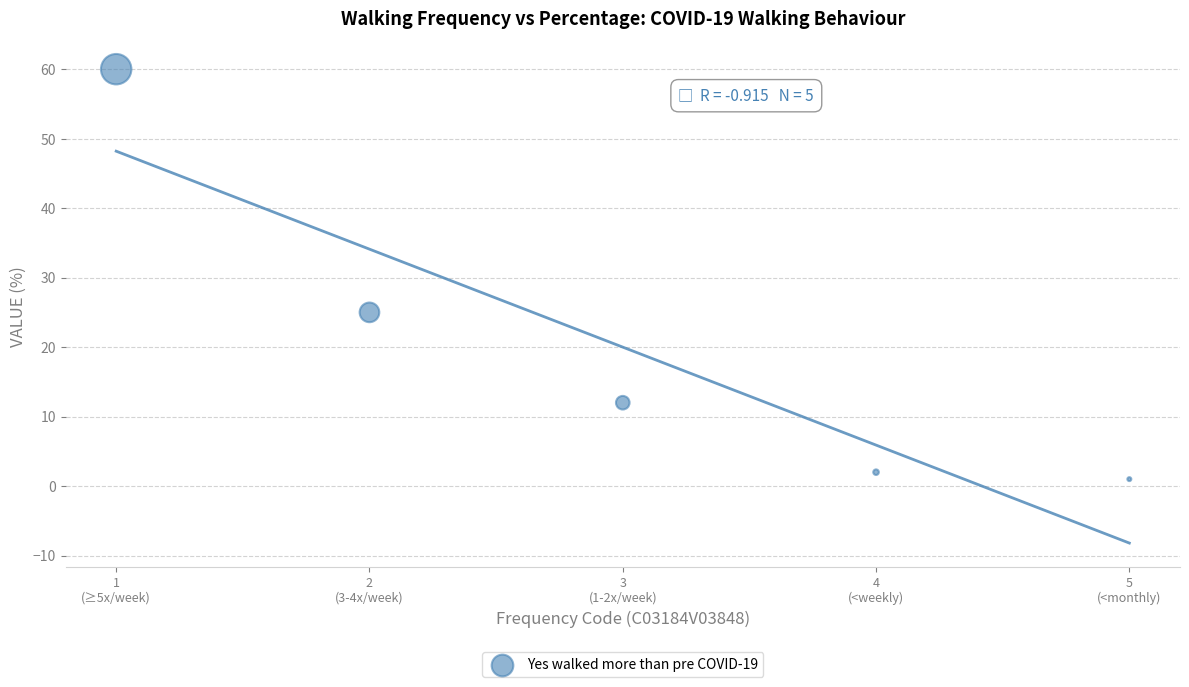

What Y value in the scatter plot is closest to 30?

25